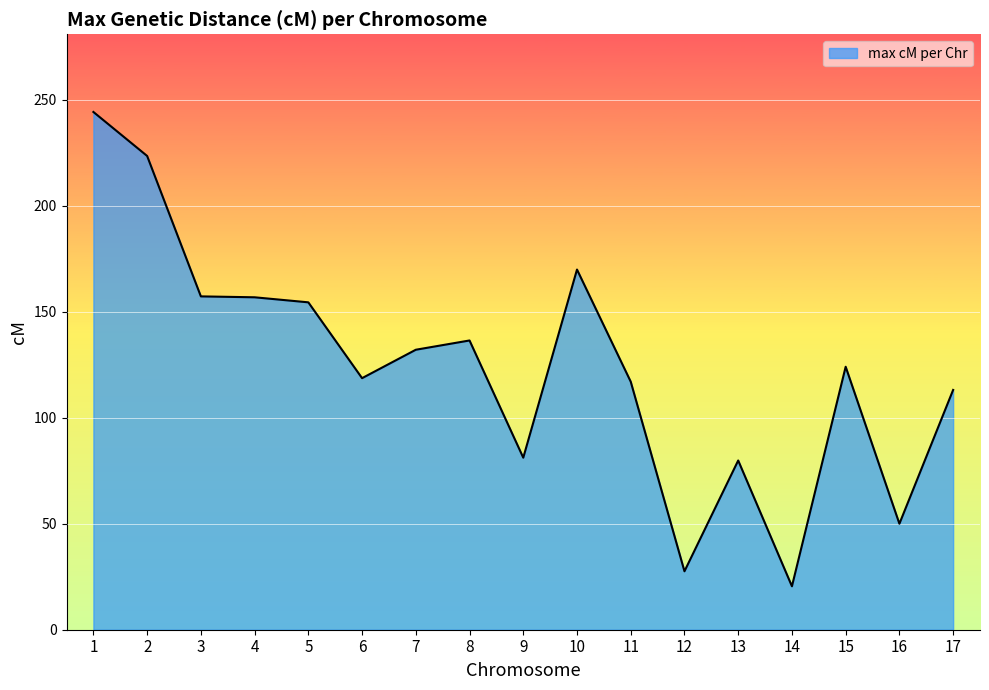

Read the value at 13.

79.8